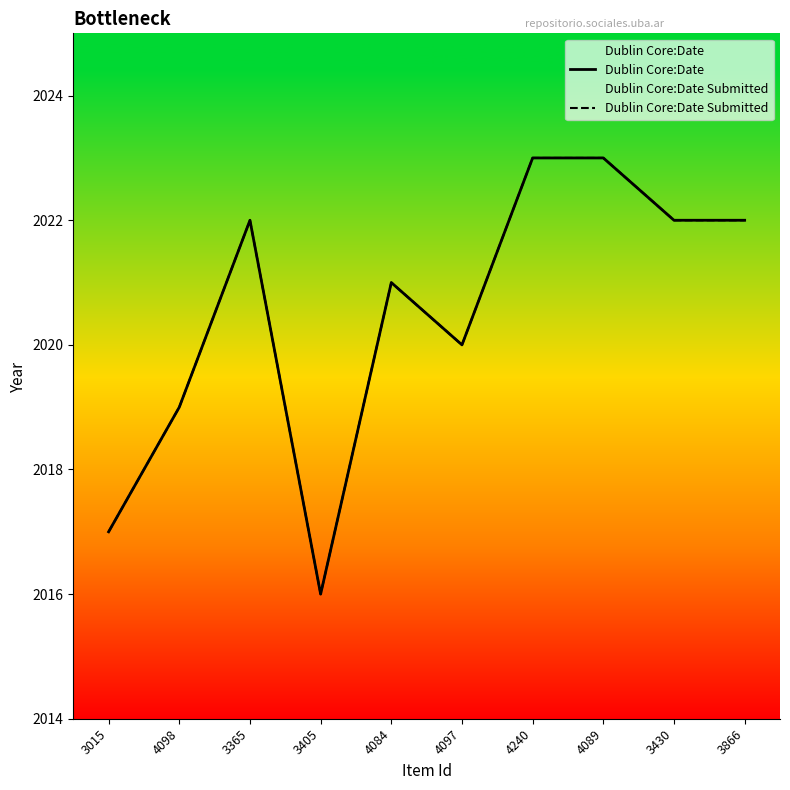

True or false: Dublin Core:Date and Dublin Core:Date Submitted cross at least once.

False